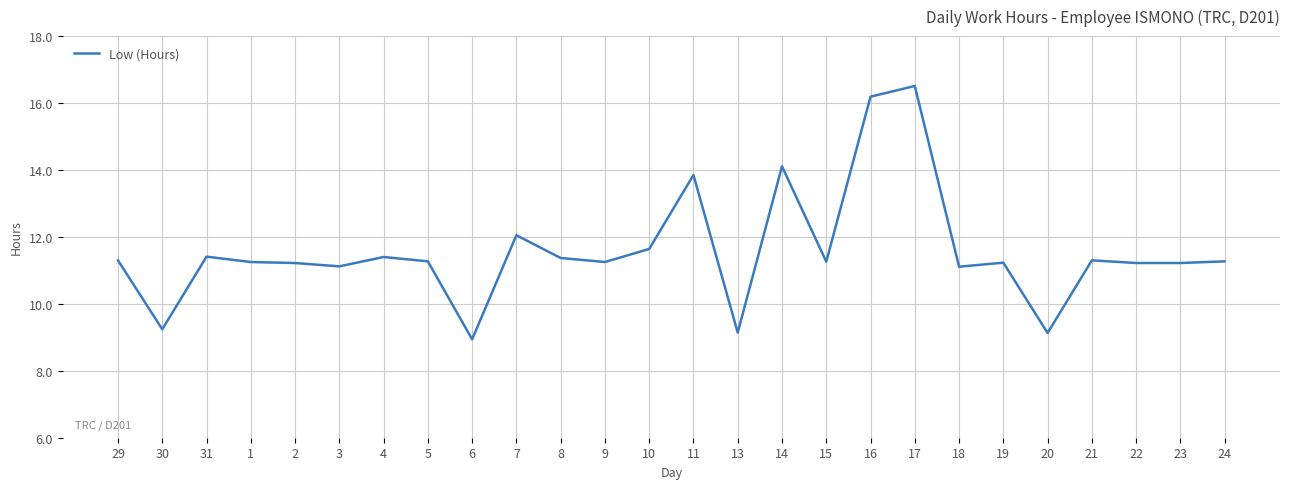

Read the value at 14.

14.1